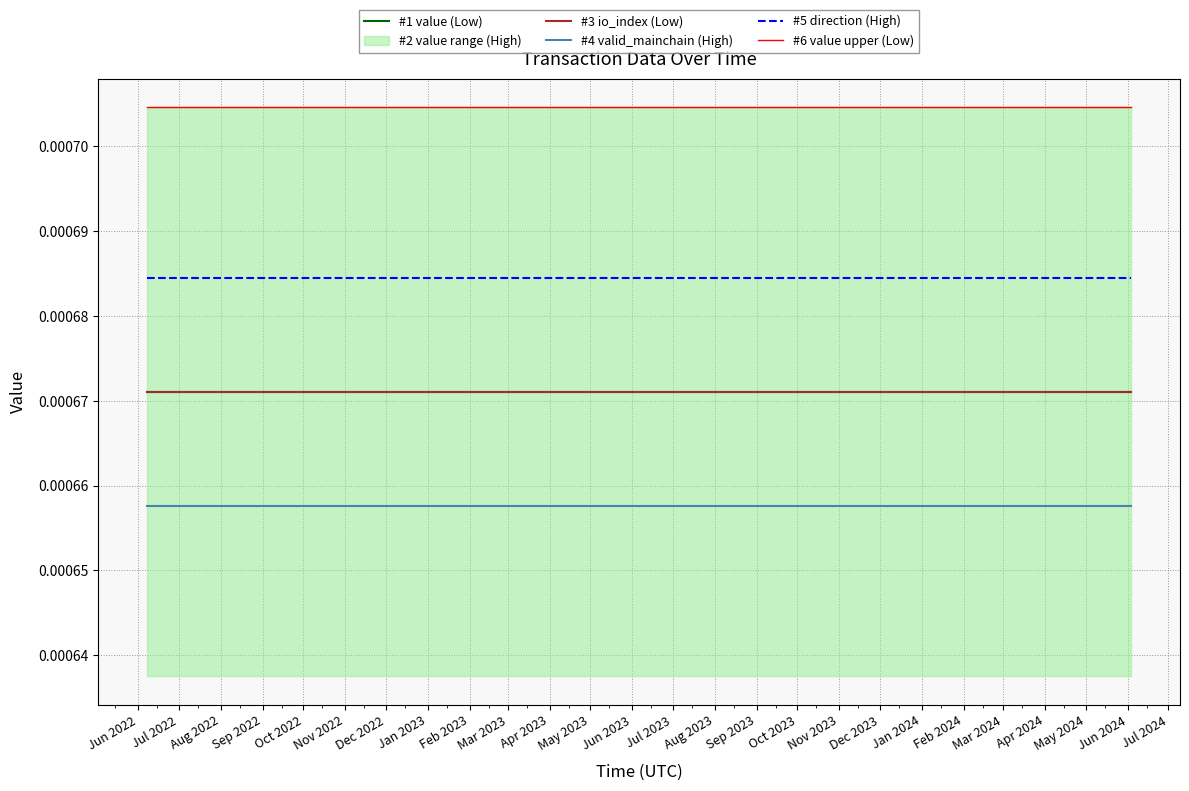

True or false: #6 value upper (Low) and #1 value (Low) intersect in this chart.

False